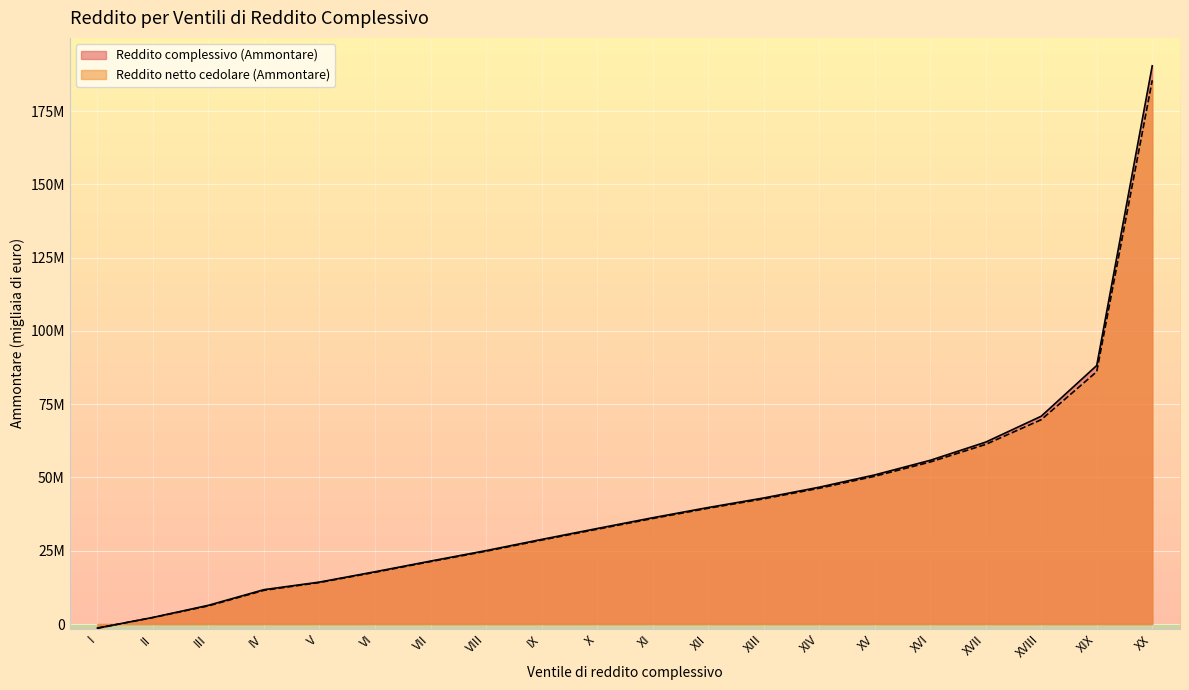

Is the value of Reddito netto cedolare (Ammontare) at XVII greater than the value of Reddito complessivo (Ammontare) at I?

Yes